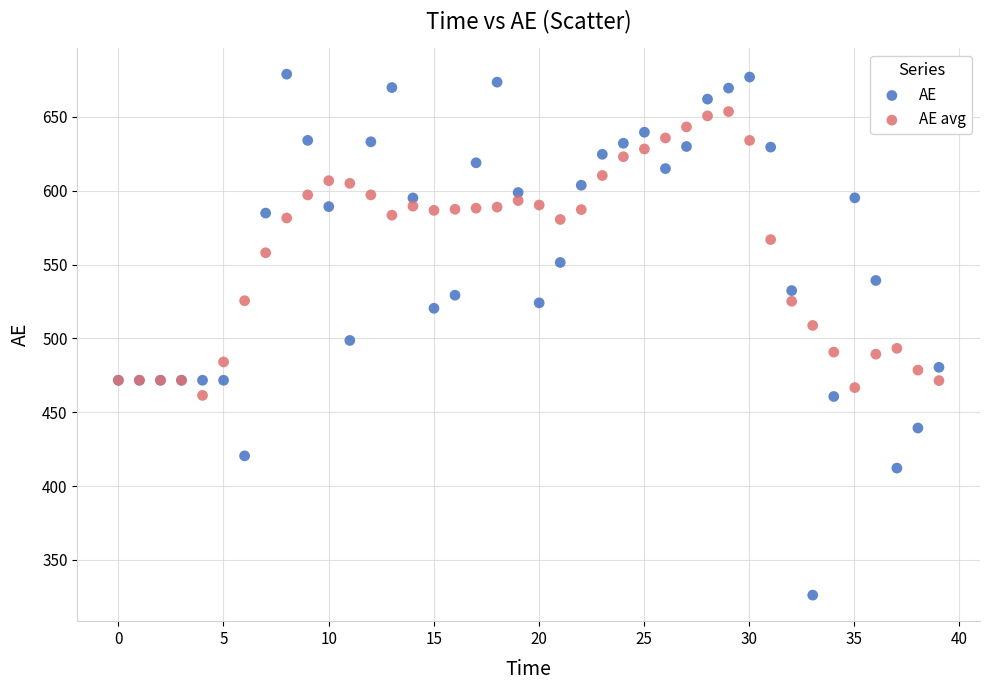

Which series reaches the maximum Y coordinate?

AE